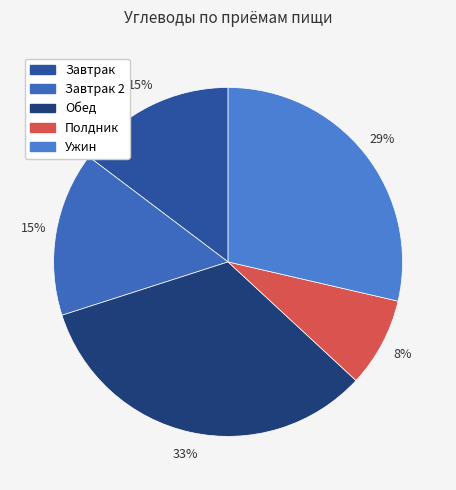

To the nearest percent, what is the difference between the largest and smallest slice percentages?

25%